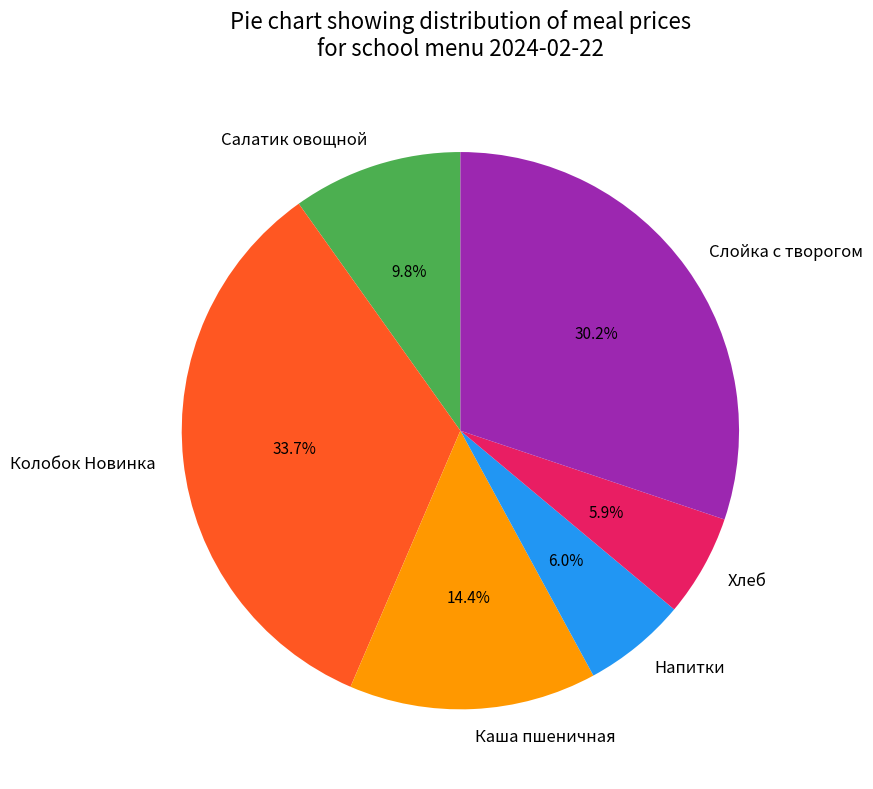

Approximately how many times larger is the value at Слойка с творогом compared to Каша пшеничная?

2.1